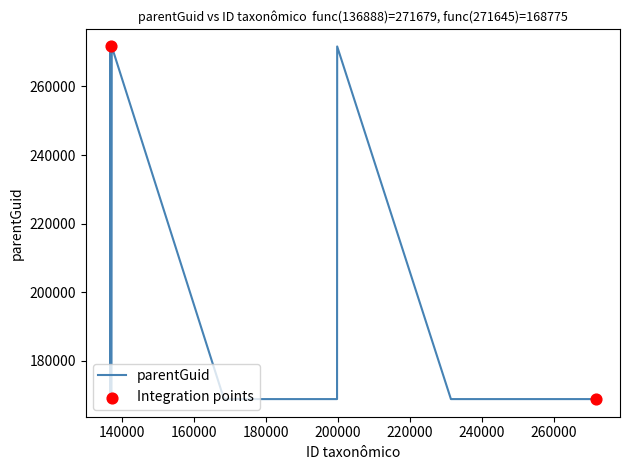

What is the difference between the maximum and minimum values?

102904